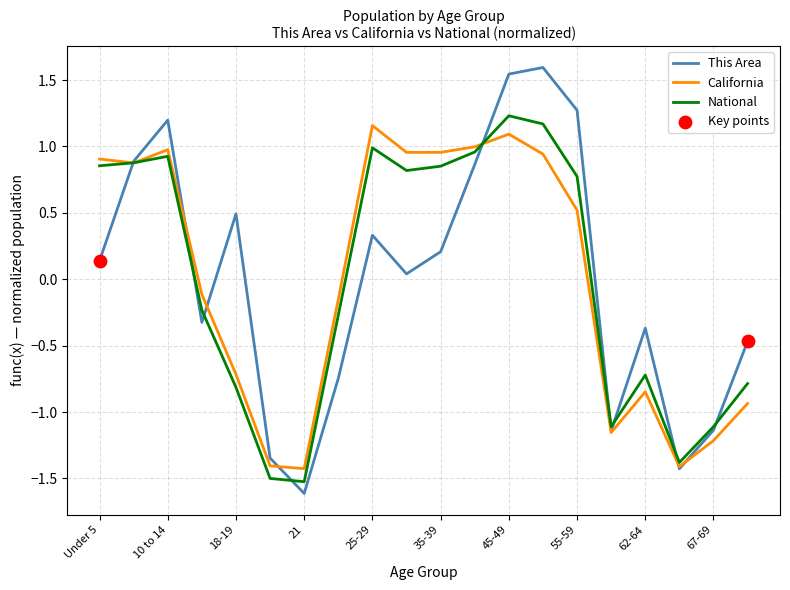

Which series has the largest range (max minus min)?

This Area